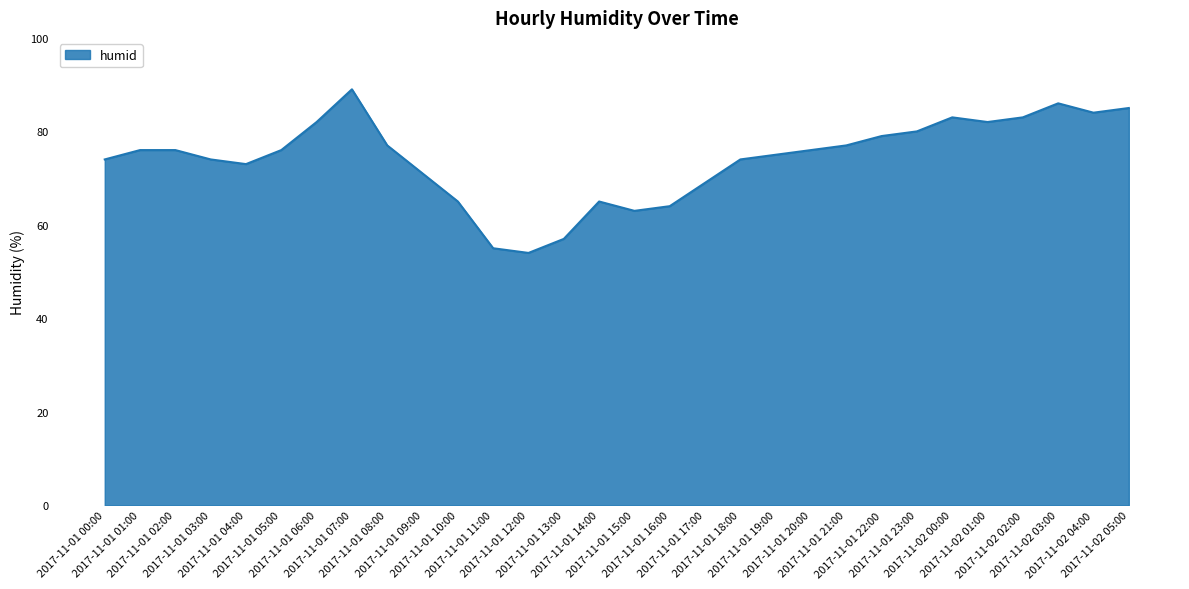

What is the difference between the maximum and minimum values?

35